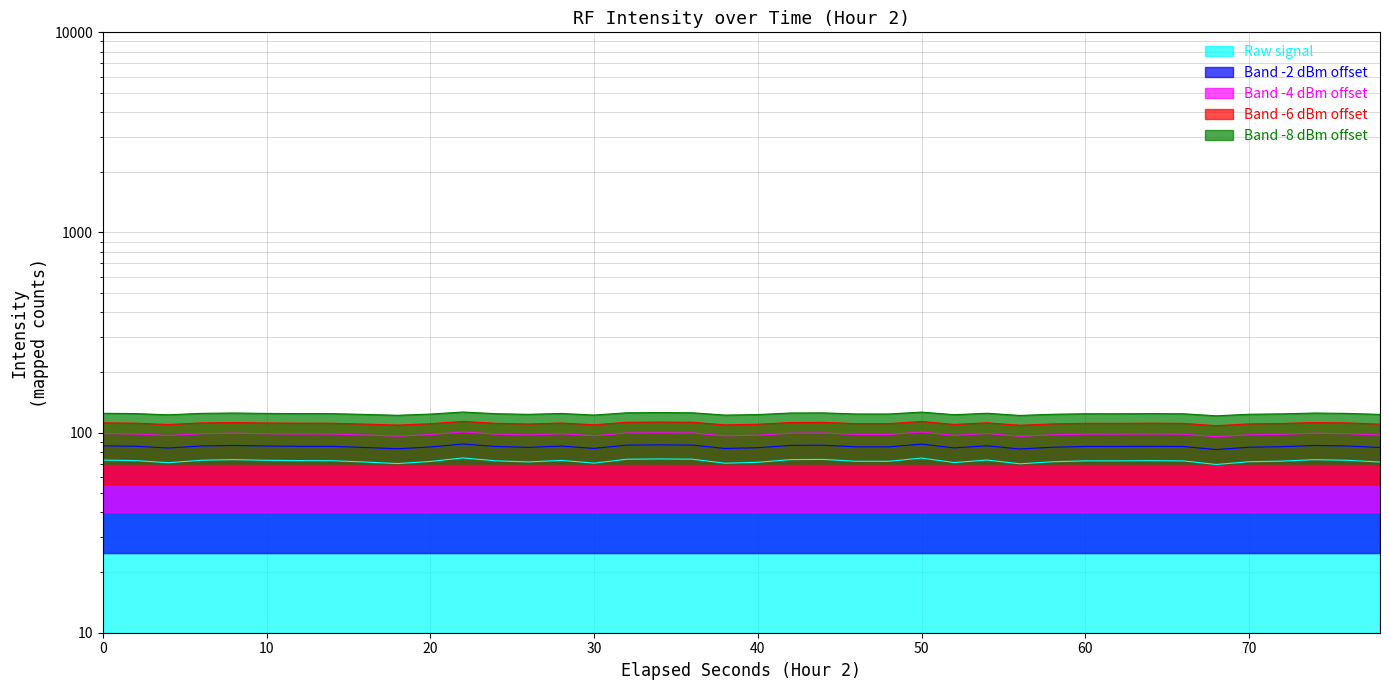

Reading left to right, list all the values displayed in this chart.

85.9	85.4	83.7	85.7	86.3	85.7	85.4	85.3	84.3	83.0	84.7	87.7	85.3	84.4	85.6	83.4	86.6	86.9	86.6	83.3	84.1	86.3	86.5	84.9	84.9	87.6	83.8	85.9	82.8	84.5	85.2	85.2	85.4	85.2	82.3	84.5	85.0	86.2	85.7	84.3